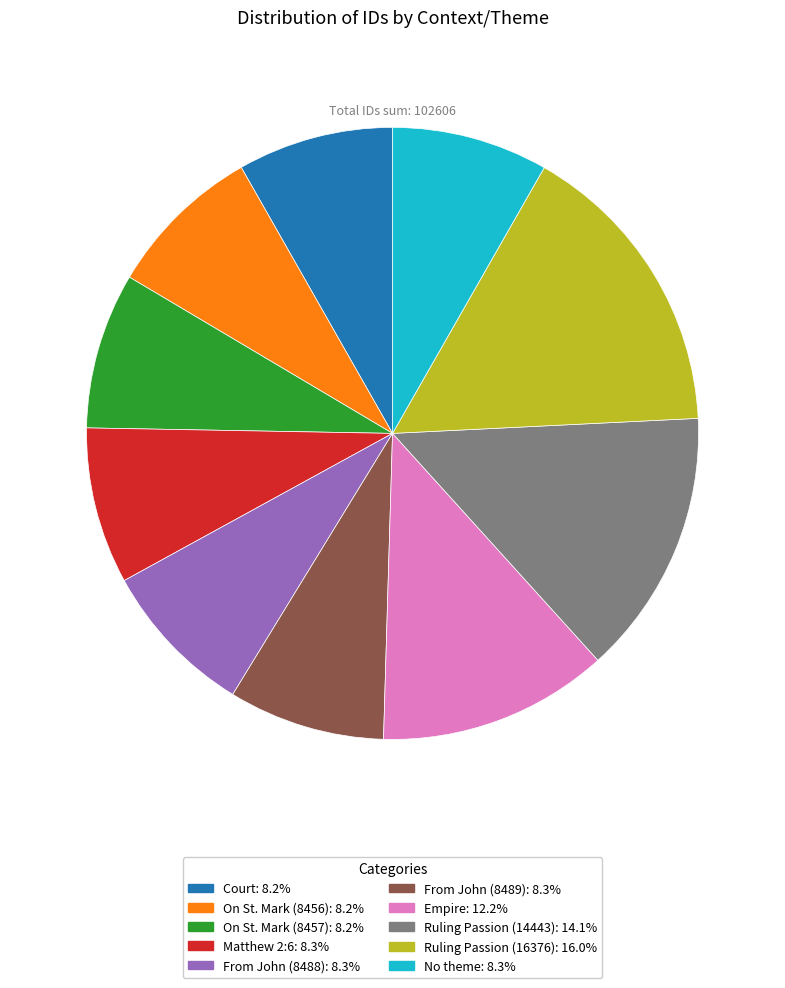

Does any single category account for the majority?

No